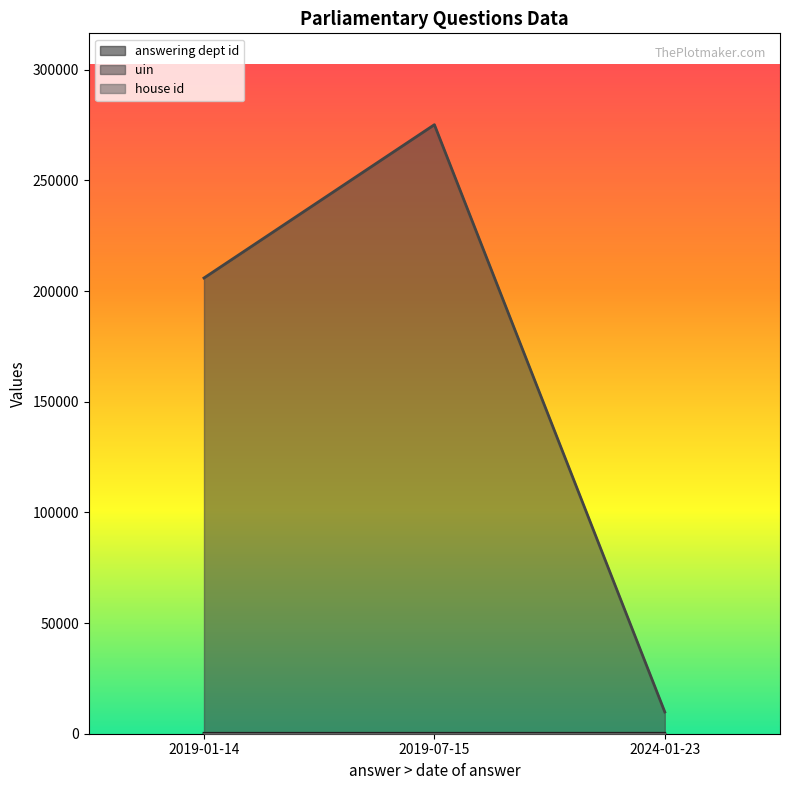

What position from the left is 2024-01-23?

3